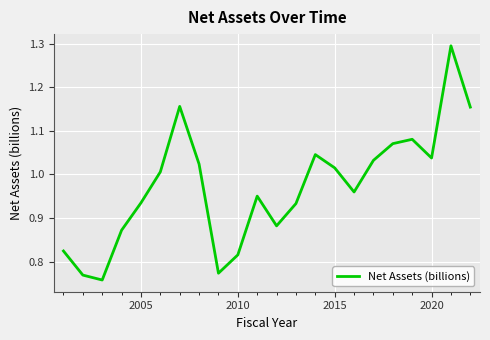

What is the difference between the maximum and minimum values?

0.5